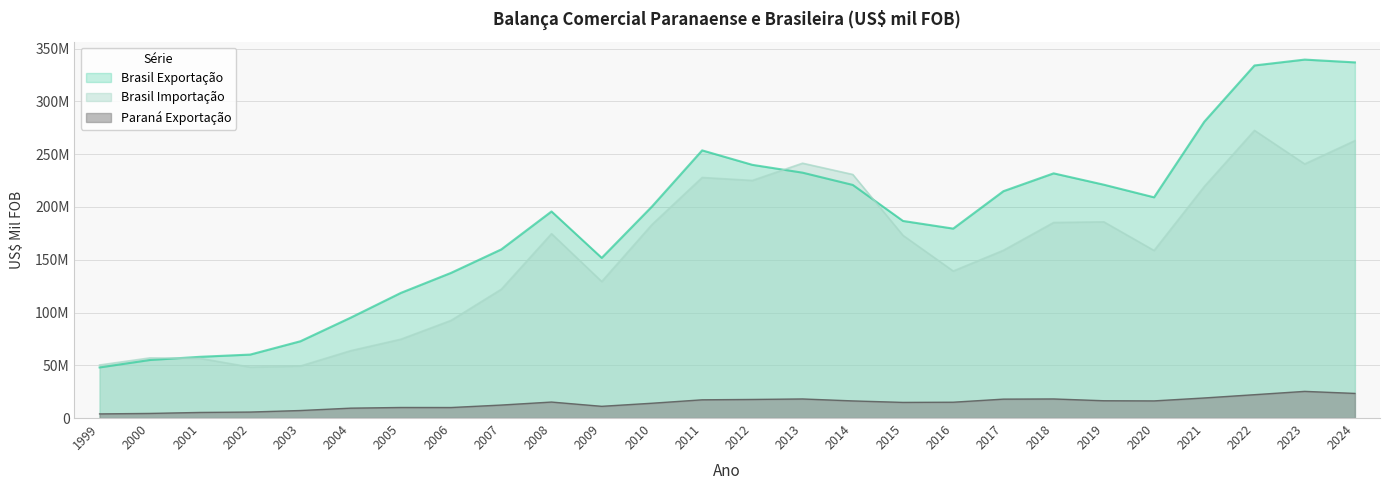

Which series changed the most between 2003 and 2014?

Brasil Importação